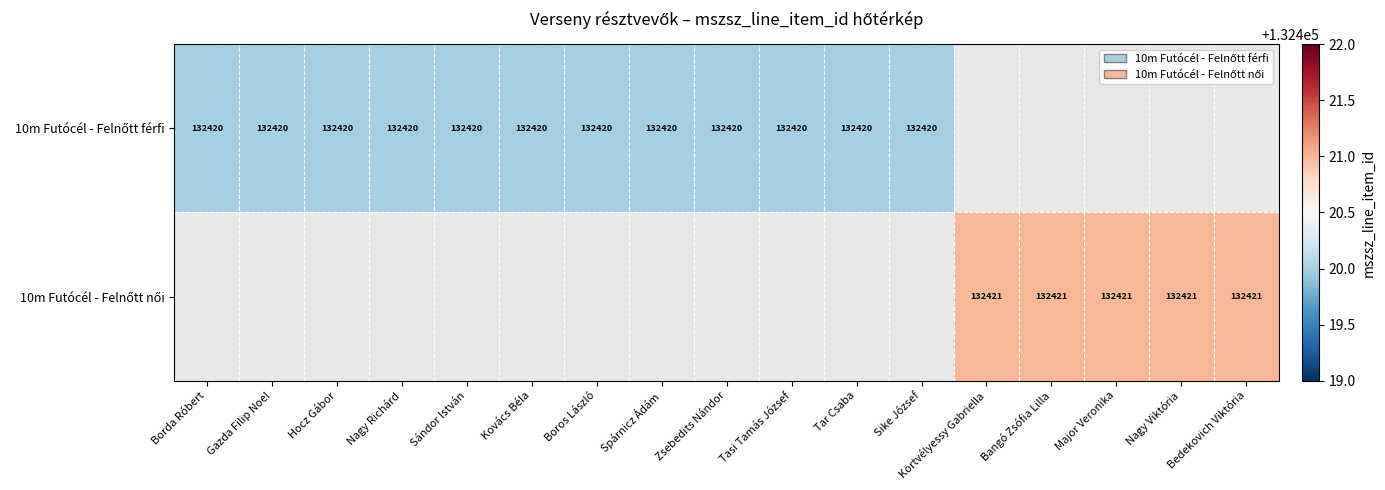

Is it true that 10m Futócél - Felnőtt férfi equals 132420.0 at Sándor István?

True